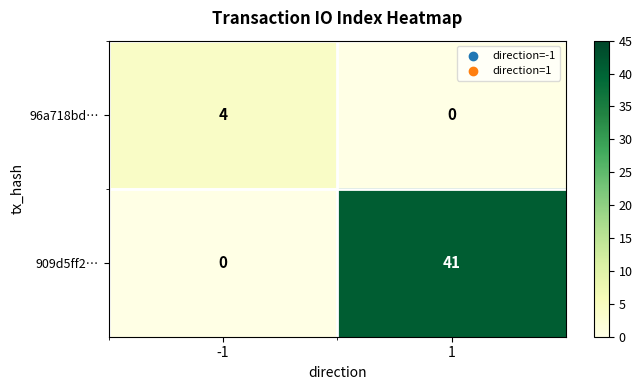

What is the difference between the maximum and minimum values in the 909d5ff2… series?

41